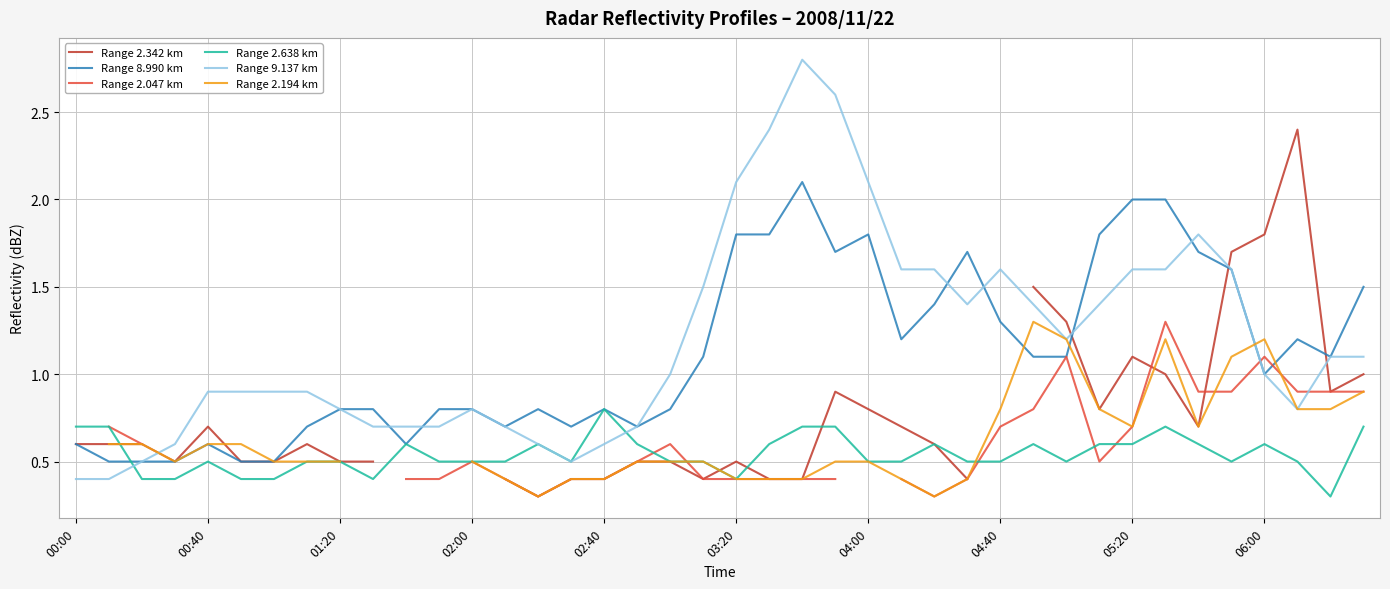

Where does the Range 9.137 km series first go above 1?

19